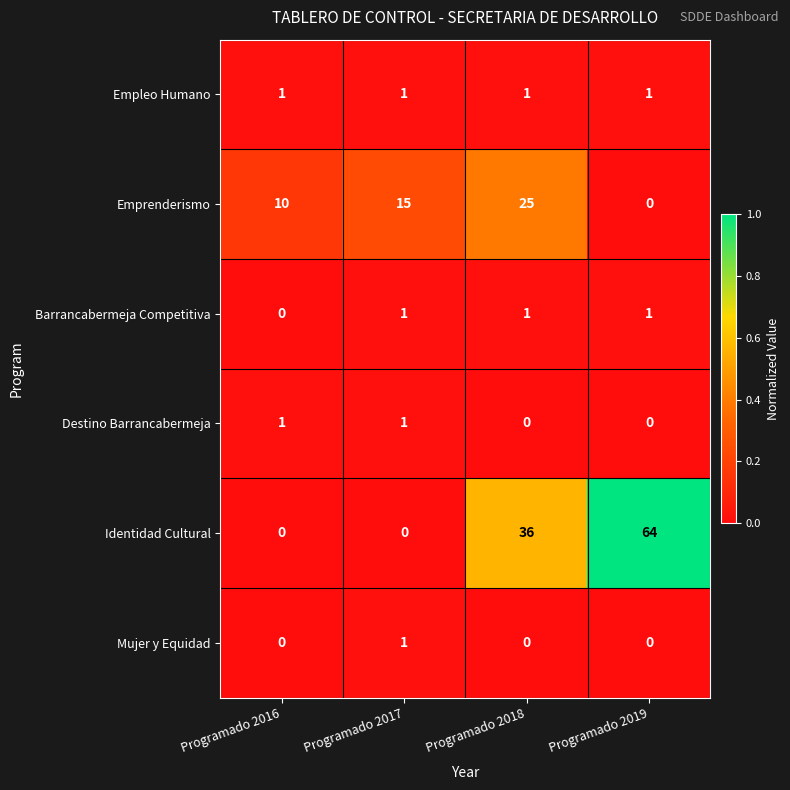

True or false: Destino Barrancabermeja has a value of -1 at Programado 2018.

False